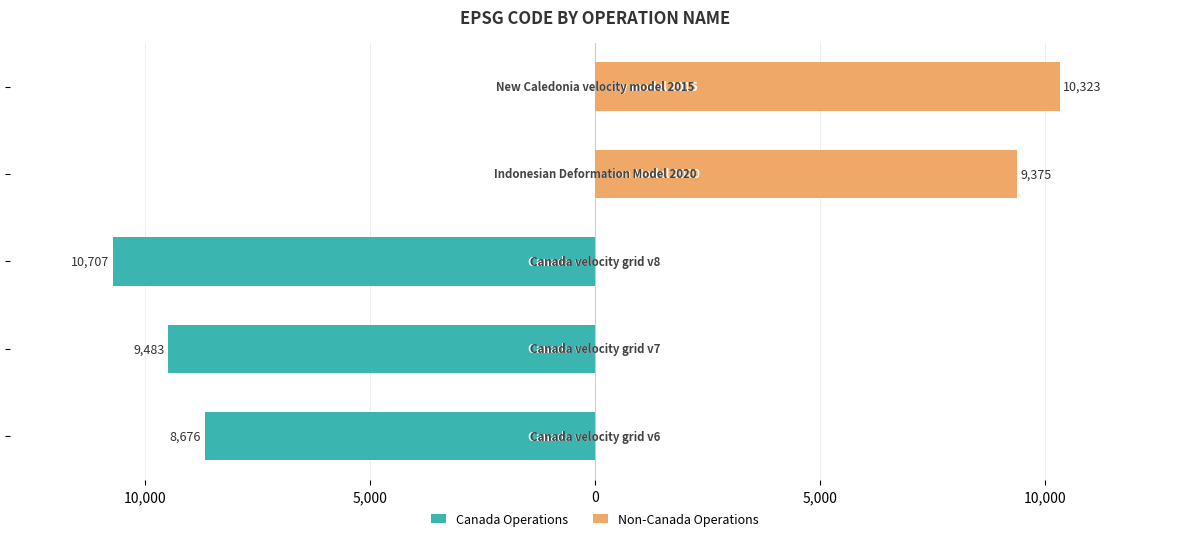

What is the difference between the maximum and minimum values in the Non-Canada Operations series?

10323